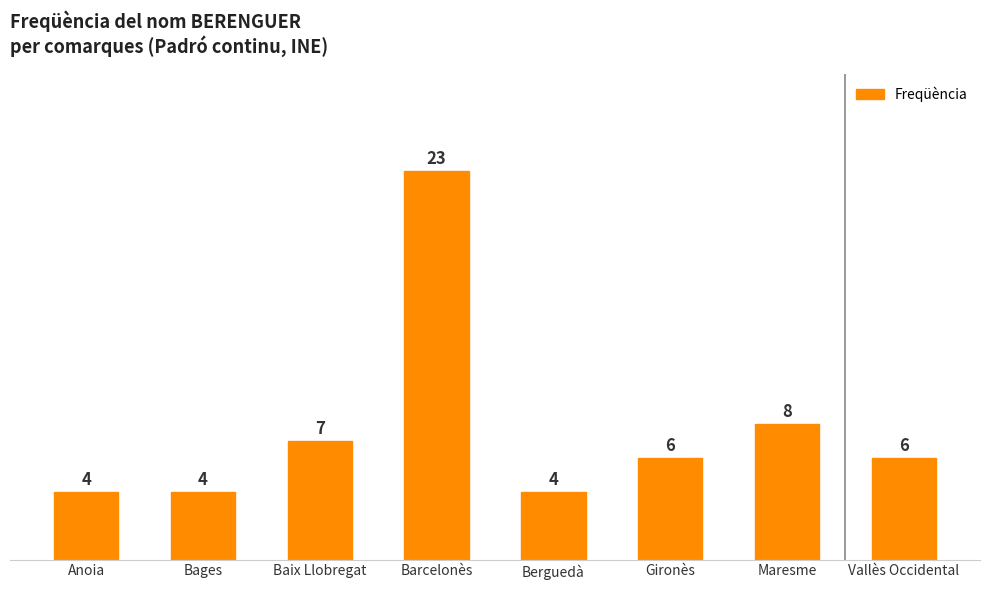

The chart shows a value of 2 at Berguedà. True or false?

False